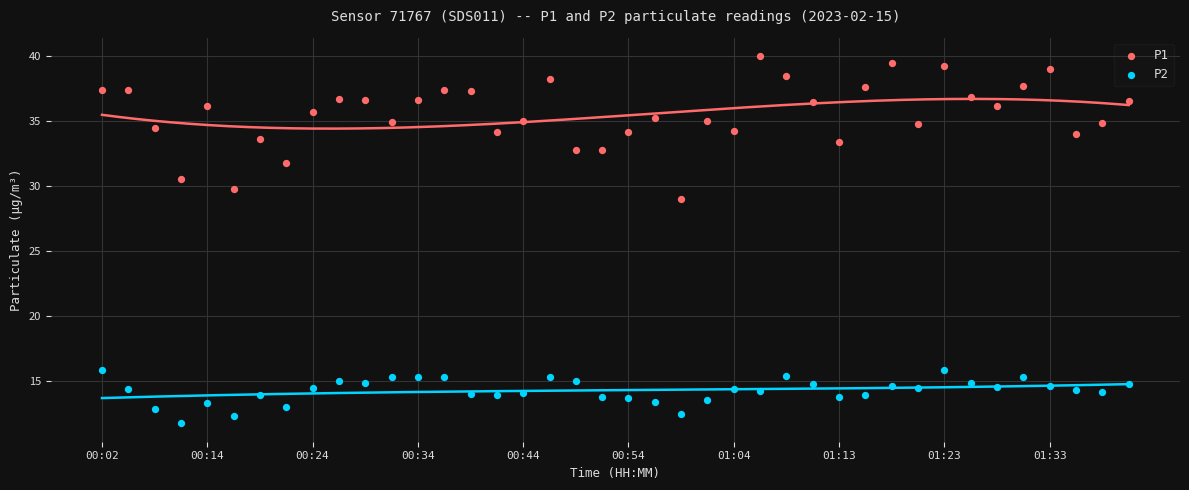

Across all data points, what is the range of X values (max minus min)?

39.0